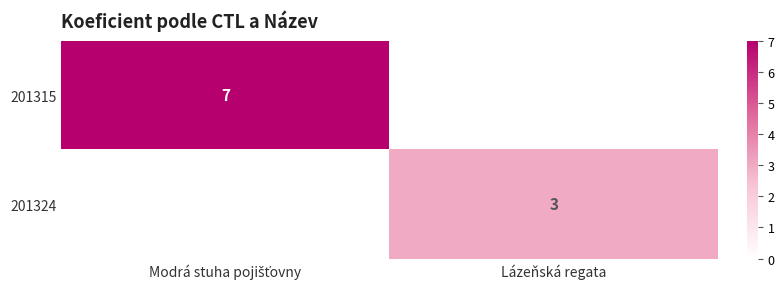

What is the total value across all series at Lázeňská regata?

3